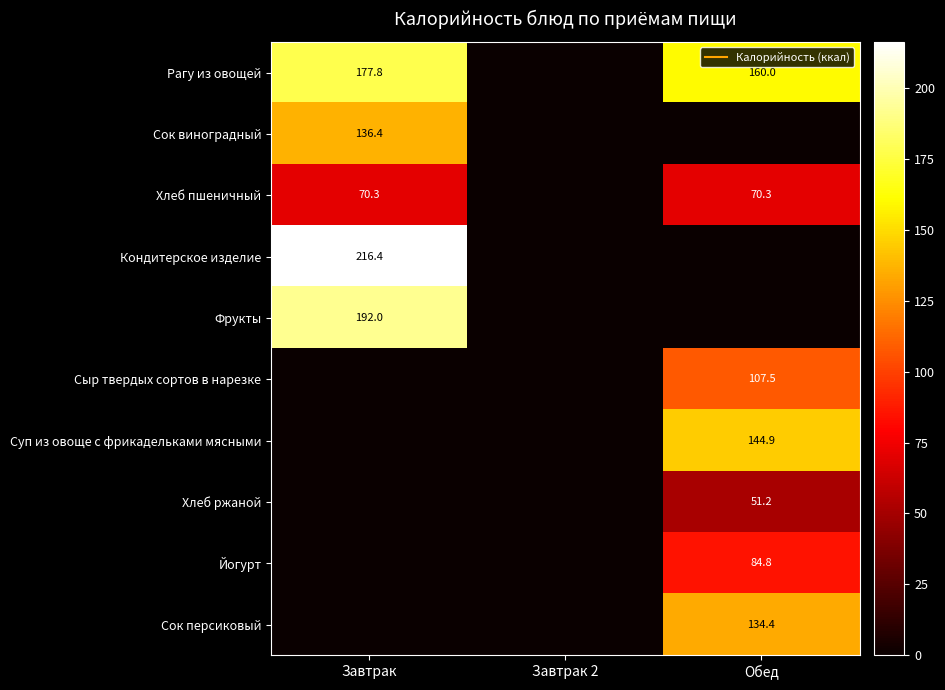

How many values in the Фрукты series exceed 0?

1